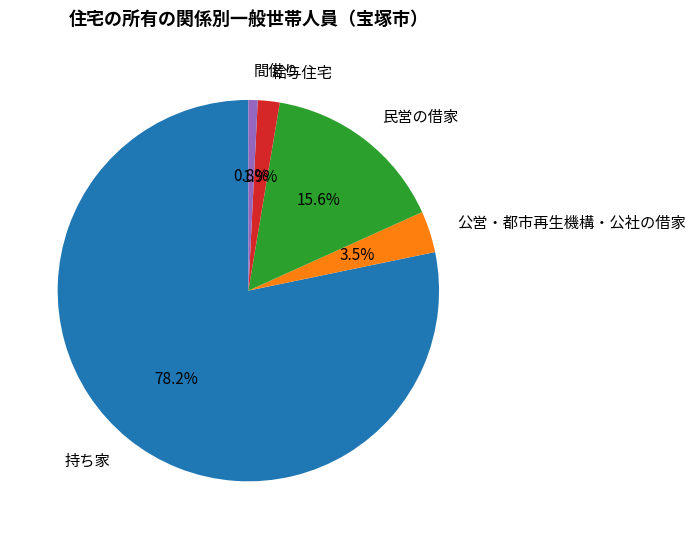

How many slices are in this pie chart?

5